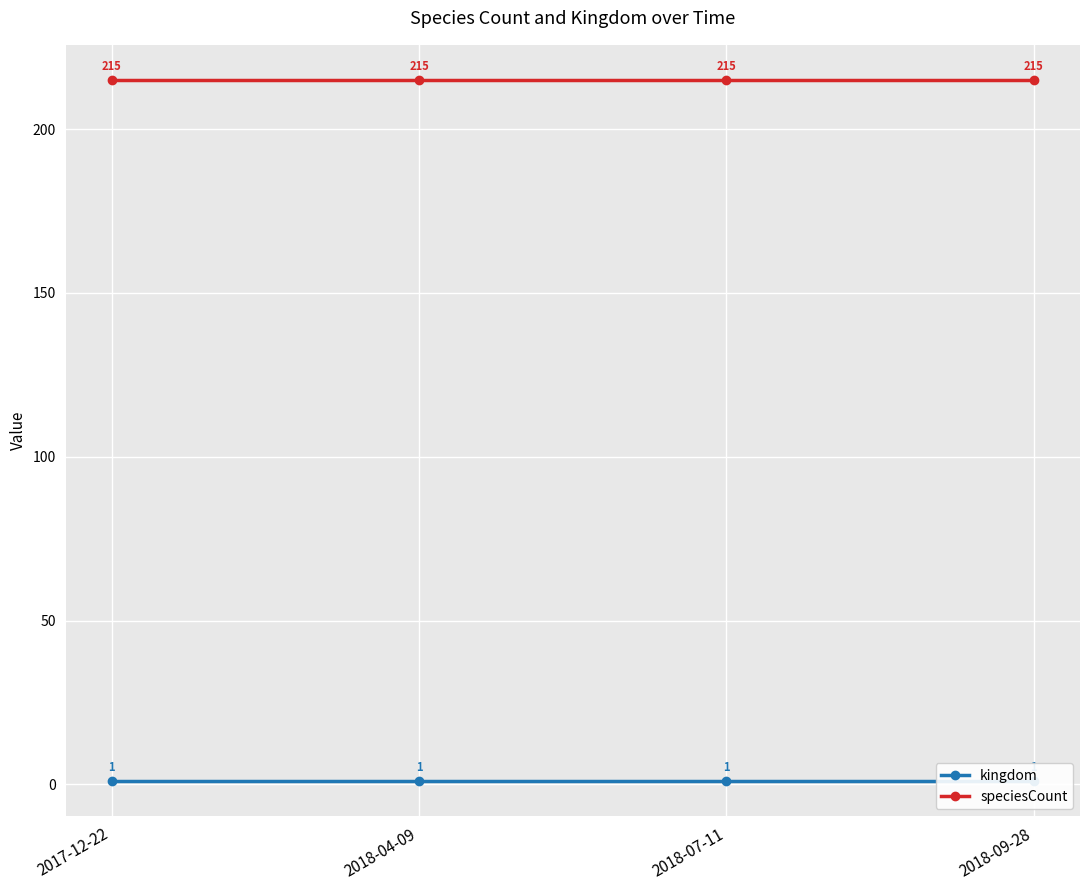

Does the chart display data point markers on the line(s)?

Yes